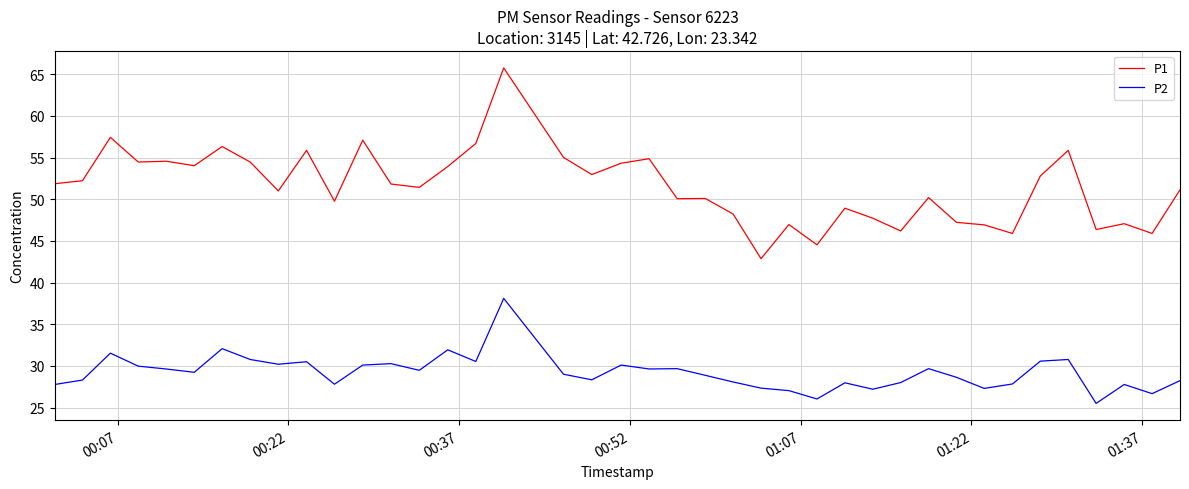

List the series in order of their overall mean, highest first.

P1, P2